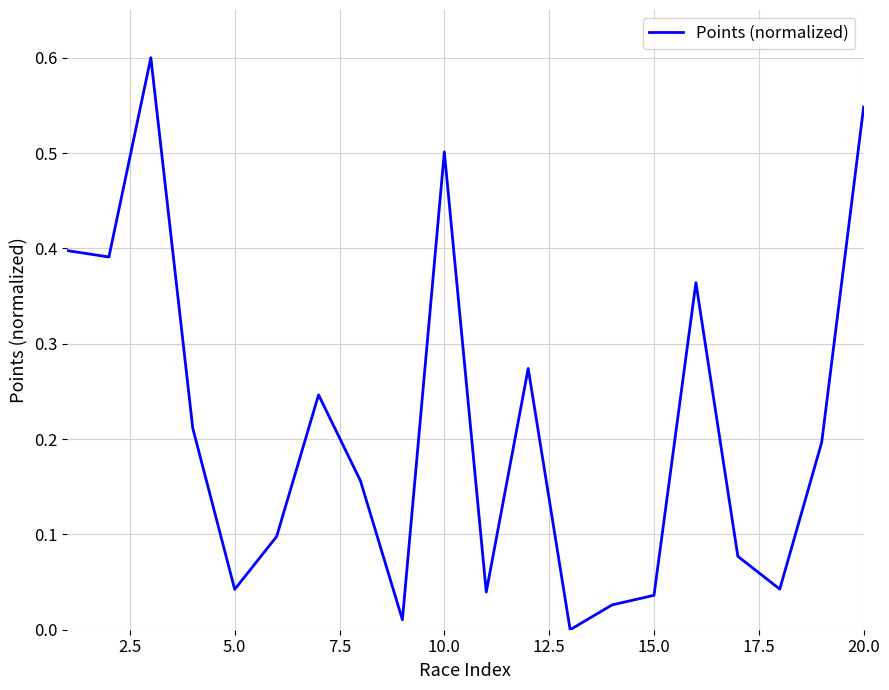

What is the greatest value displayed?

0.6